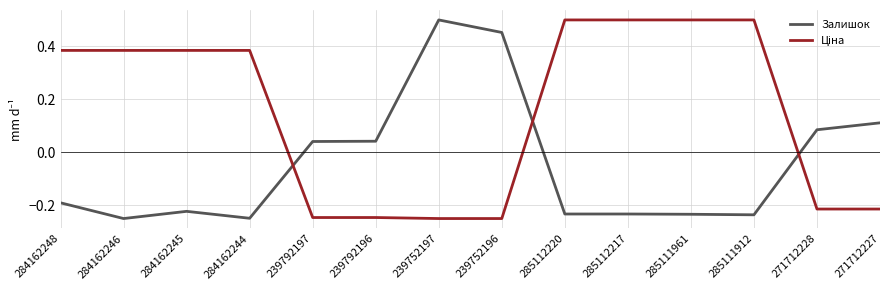

True or false: Залишок has a value of -0.4 at 284162244.

False